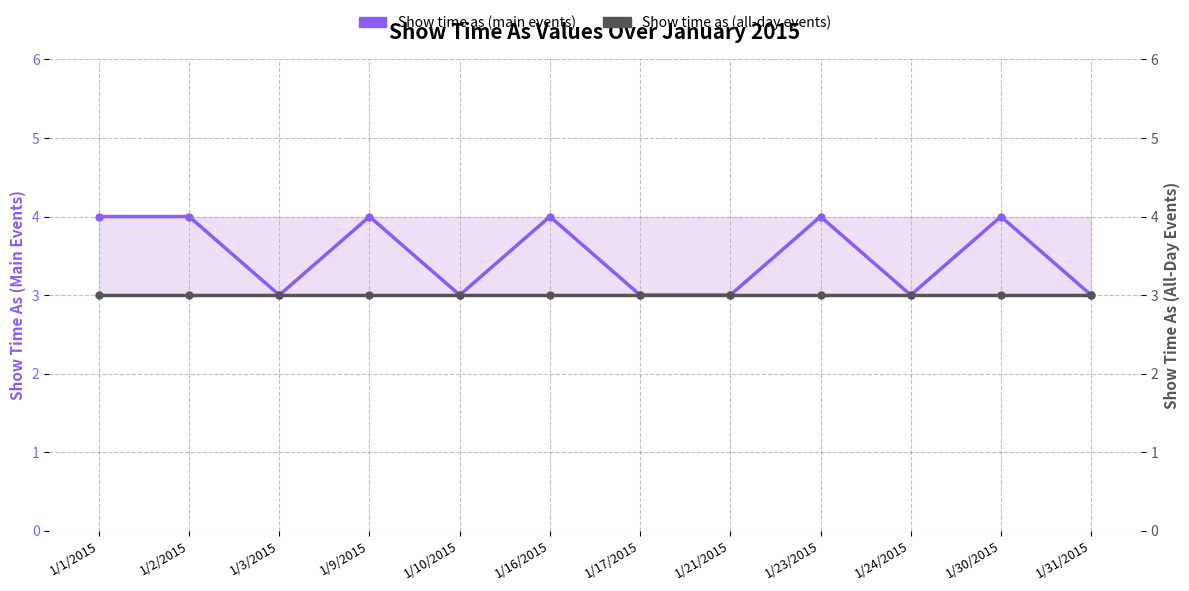

Reading left to right, extract all data points from this chart.

Show time as (main events): 1/1/2015=4	1/2/2015=4	1/3/2015=3	1/9/2015=4	1/10/2015=3	1/16/2015=4	1/17/2015=3	1/21/2015=3	1/23/2015=4	1/24/2015=3	1/30/2015=4	1/31/2015=3
Show time as (all-day events): 1/1/2015=3	1/2/2015=3	1/3/2015=3	1/9/2015=3	1/10/2015=3	1/16/2015=3	1/17/2015=3	1/21/2015=3	1/23/2015=3	1/24/2015=3	1/30/2015=3	1/31/2015=3